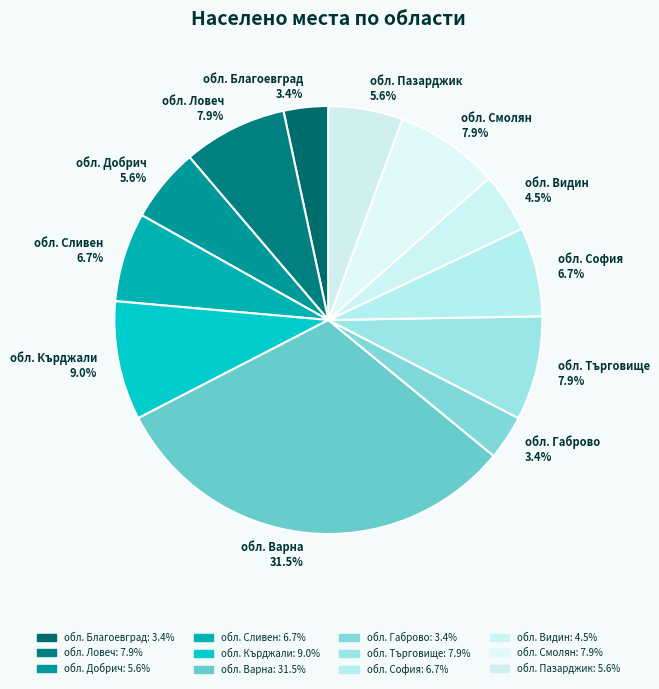

Is it true that обл. Търговище is 1% of the pie?

False